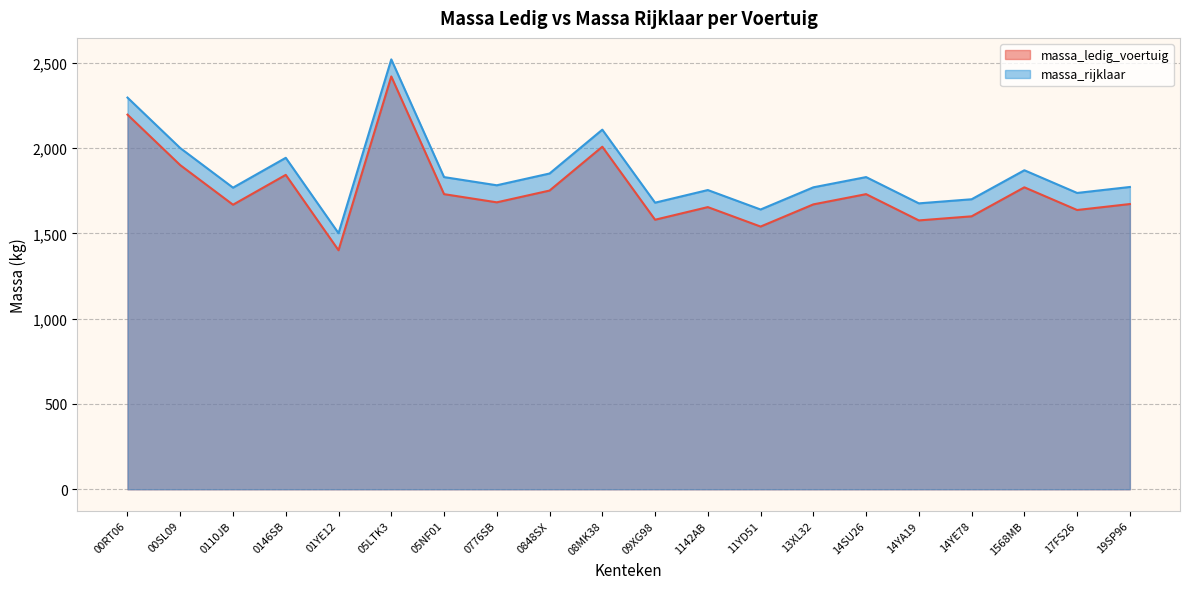

Rank the series by their average value, from lowest to highest.

massa_ledig_voertuig, massa_rijklaar